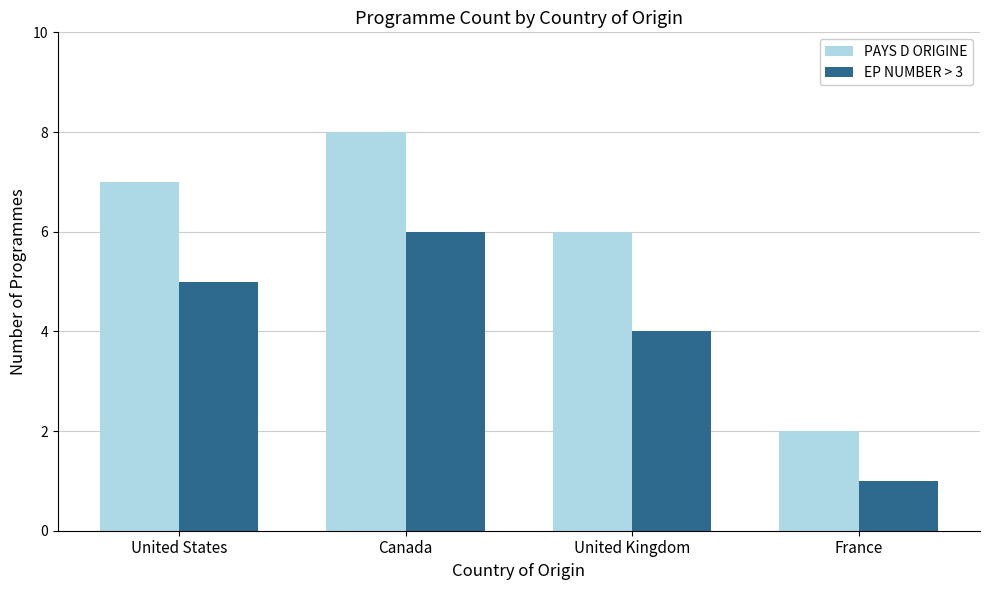

What is the label of the 1st bar from the left?

United States